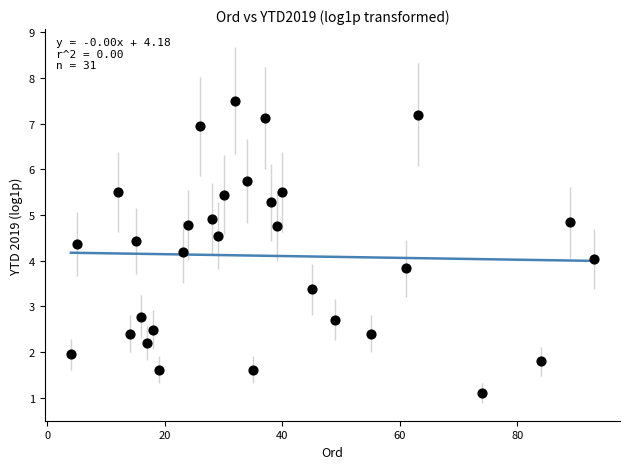

What is the range of X values (max minus min)?

89.0